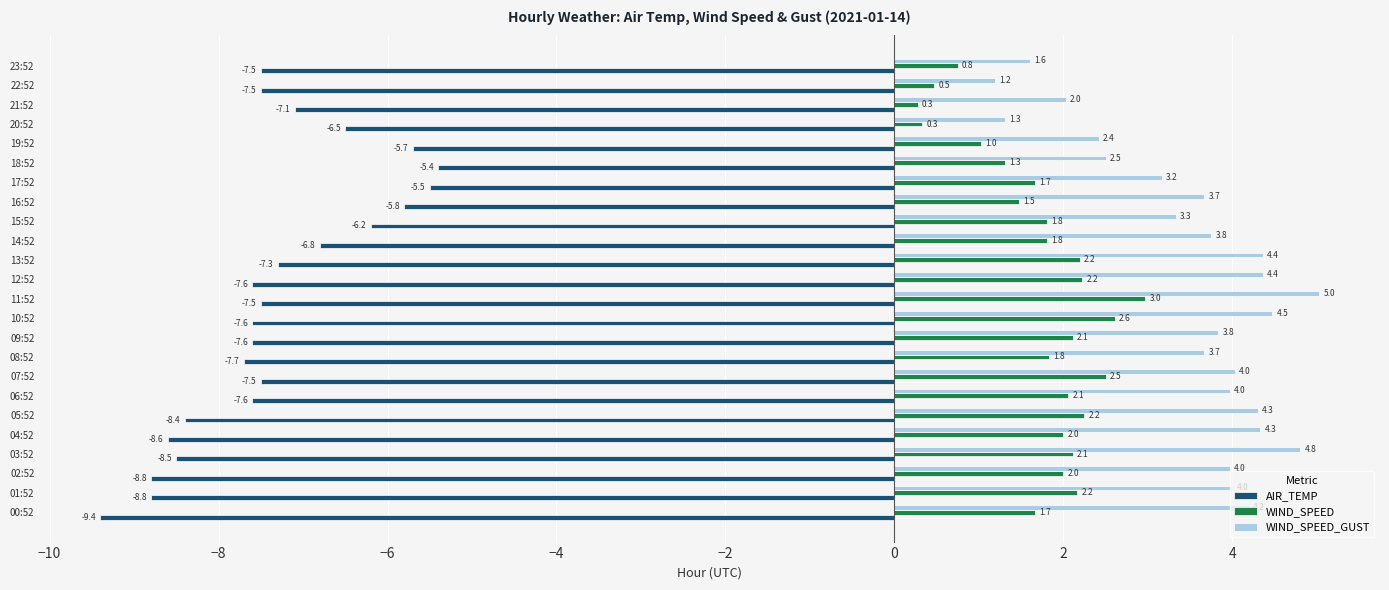

At which label does WIND_SPEED_GUST reach its minimum?

22:52